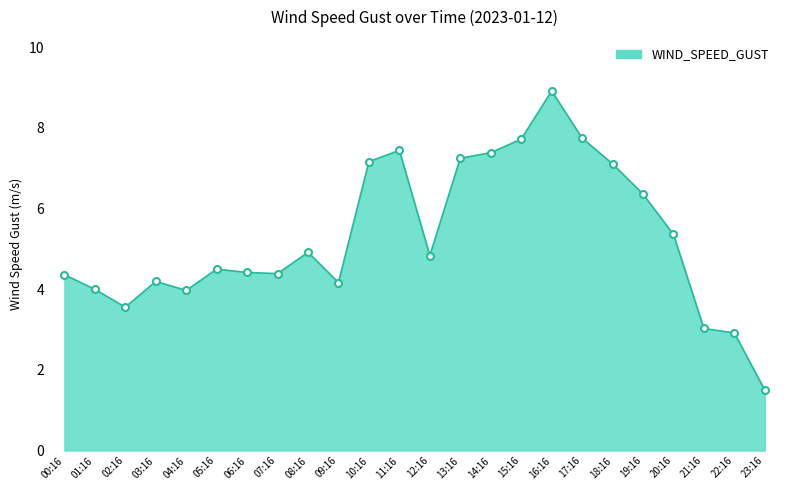

What is the smallest value displayed?

1.5